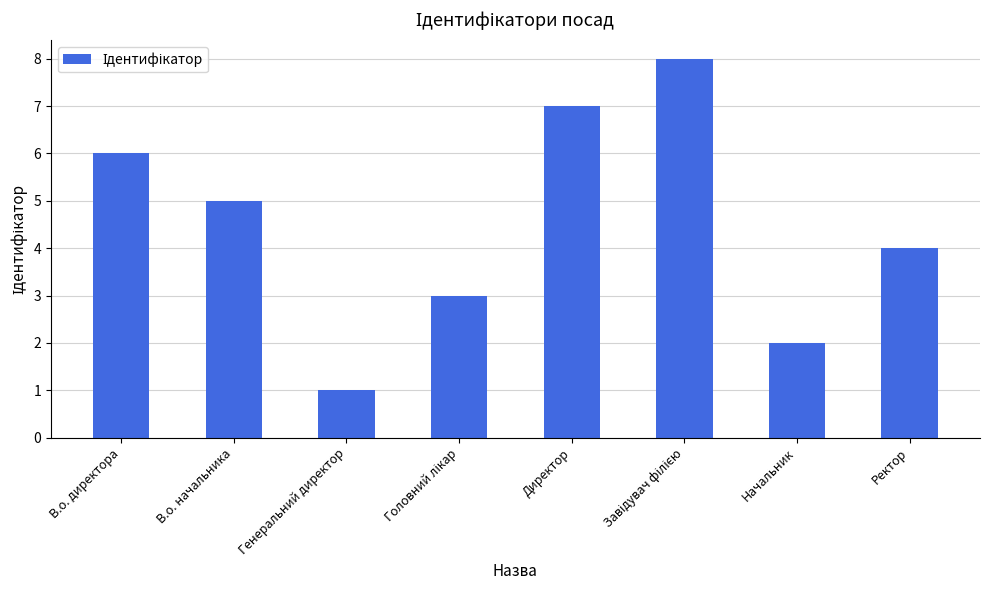

The chart shows a value of 5 at В.о. начальника. True or false?

True